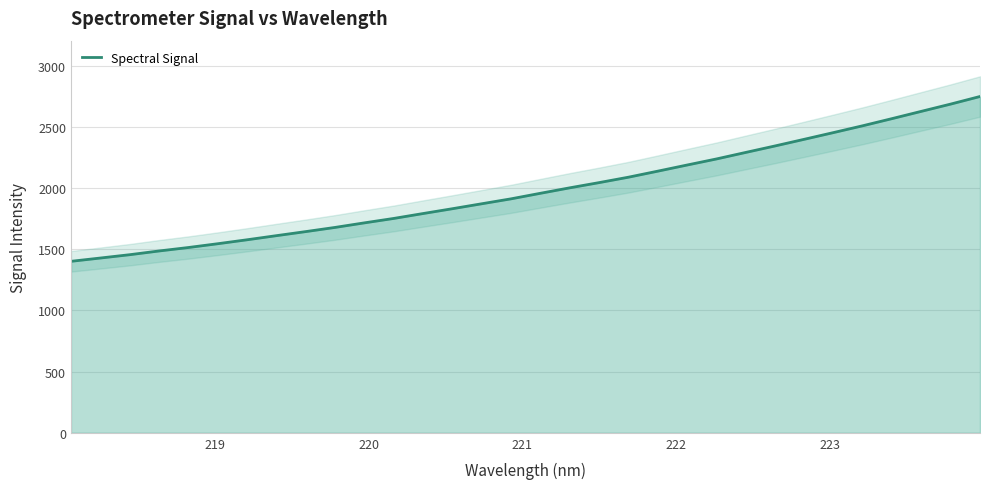

What is the maximum value for Spectral Signal?

2749.5